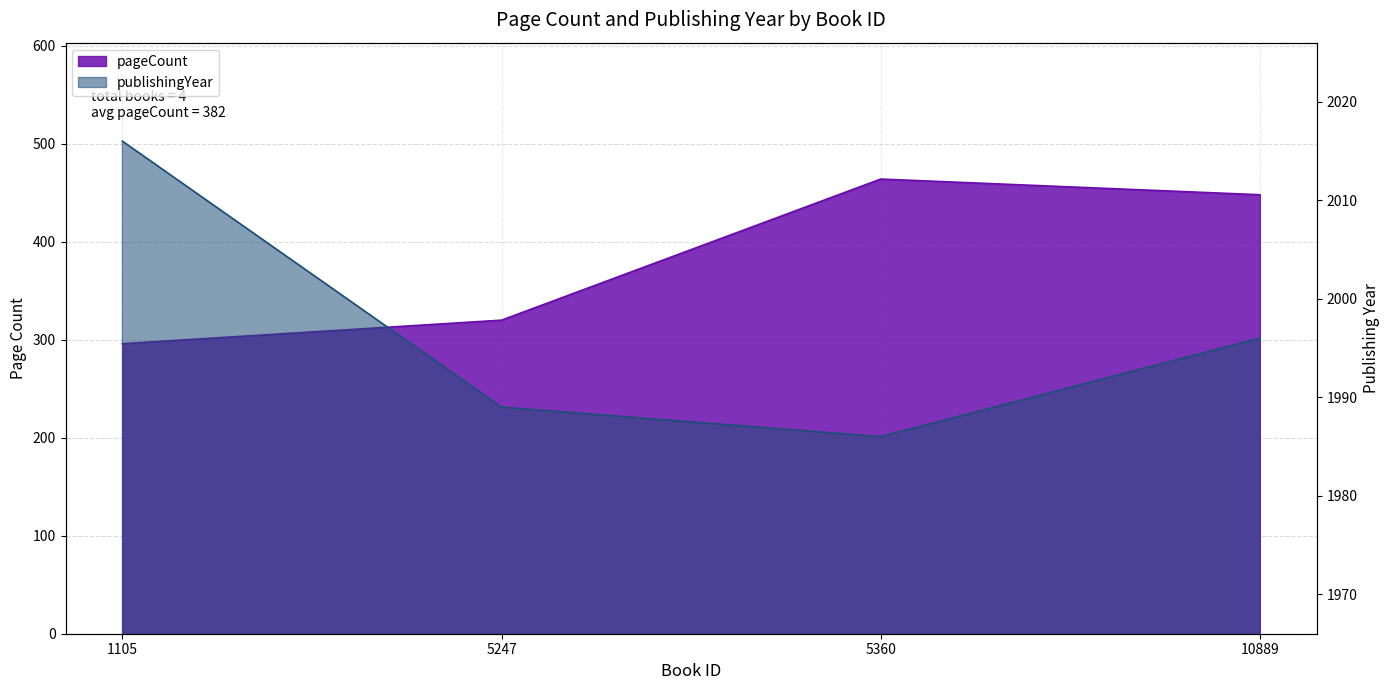

Where is publishingYear nearest to the value 2001?

10889